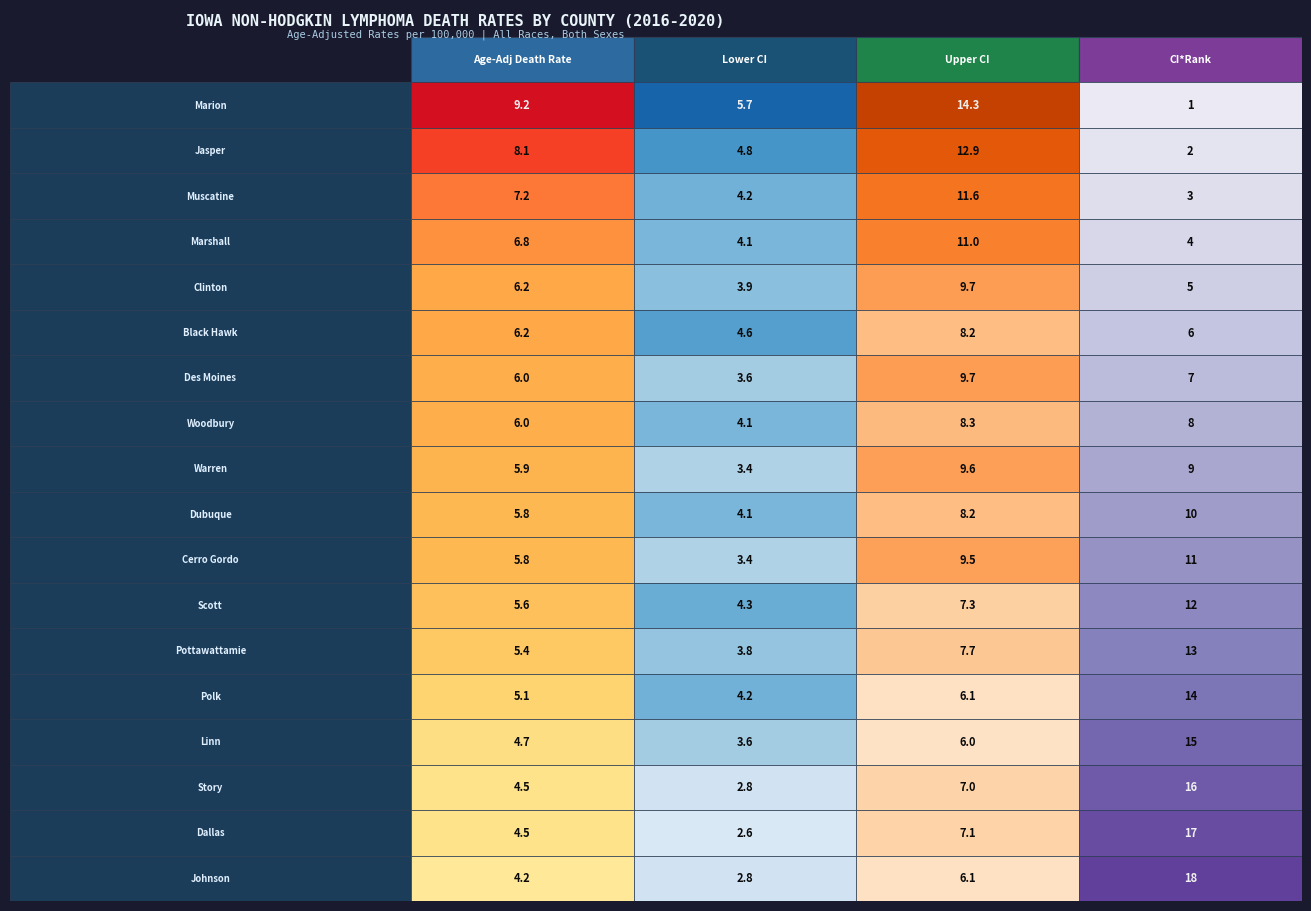

What is the sum of all Warren County values?

27.9